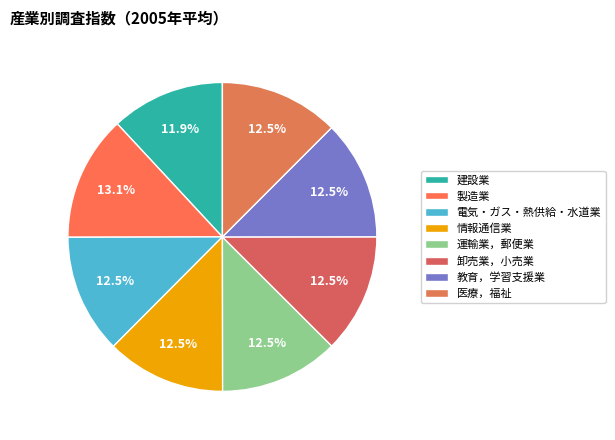

Which category has the biggest portion of the pie?

製造業